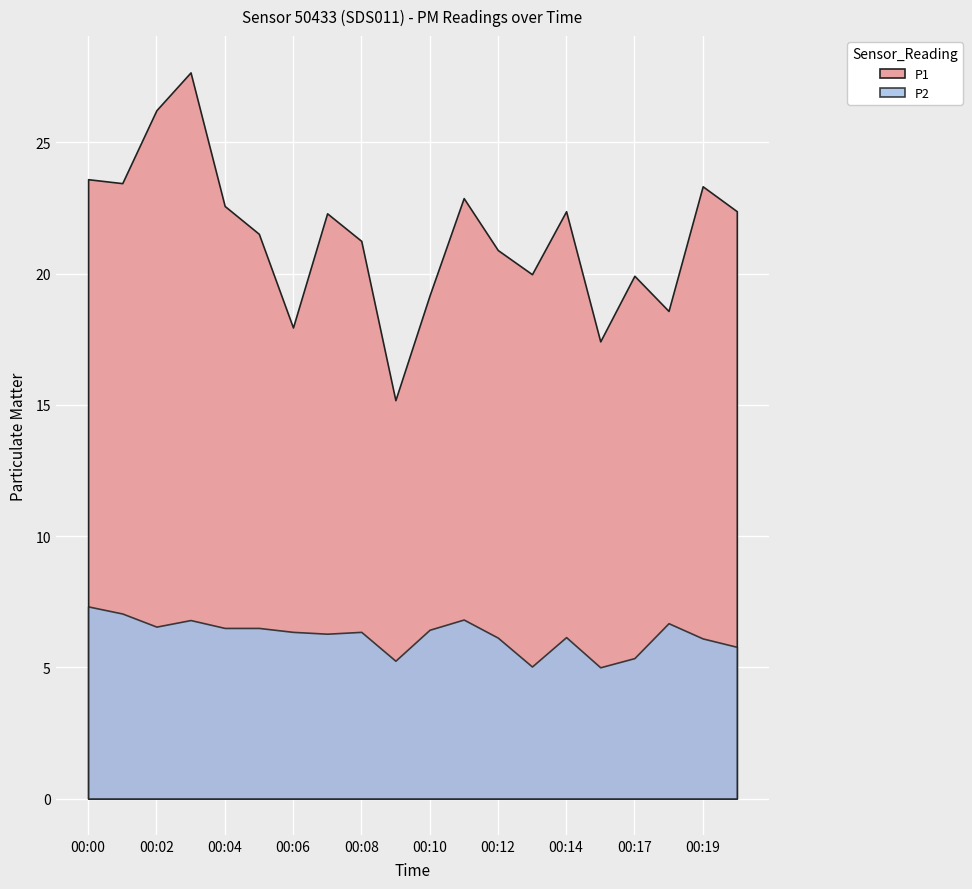

True or false: P1 and P2 intersect in this chart.

False